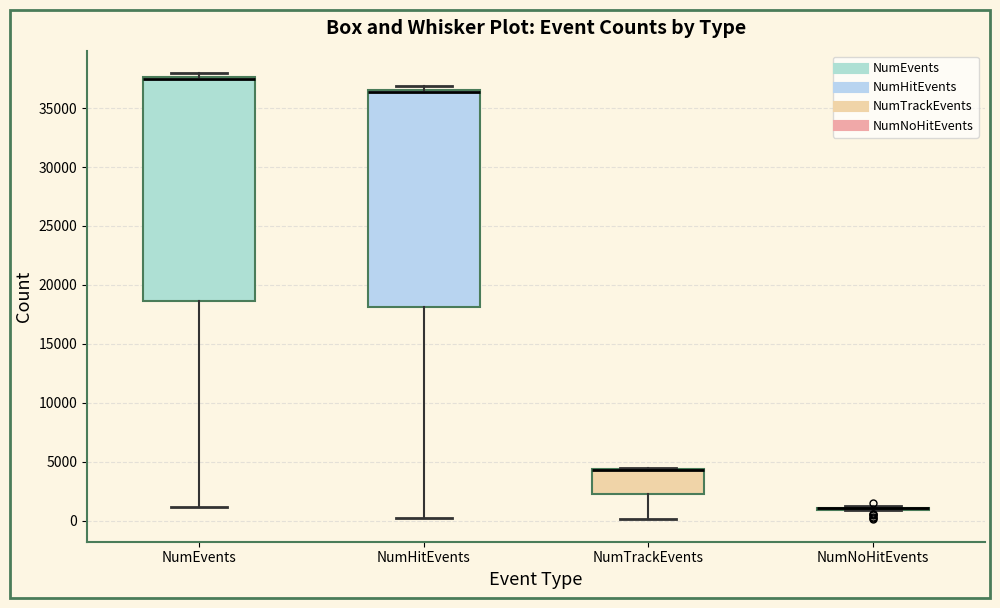

Reading left to right, read every box against the y-axis: the position of its median line, the range the box covers, and the ends of its whiskers. The values are not printed on the chart, so give them approximately, as read against the axis.

NumEvents: median 37500 (just below the box's upper edge), box 18500 to 37500, whiskers 1000 to 38000
NumHitEvents: median 36500 (drawn on the box's upper edge), box 18000 to 36500, whiskers 0 to 37000
NumTrackEvents: median 4500 (drawn on the box's upper edge), box 2000 to 4500, whiskers 0 to 4500
NumNoHitEvents: box collapsed to a line at 1000, whiskers 1000 to 1000